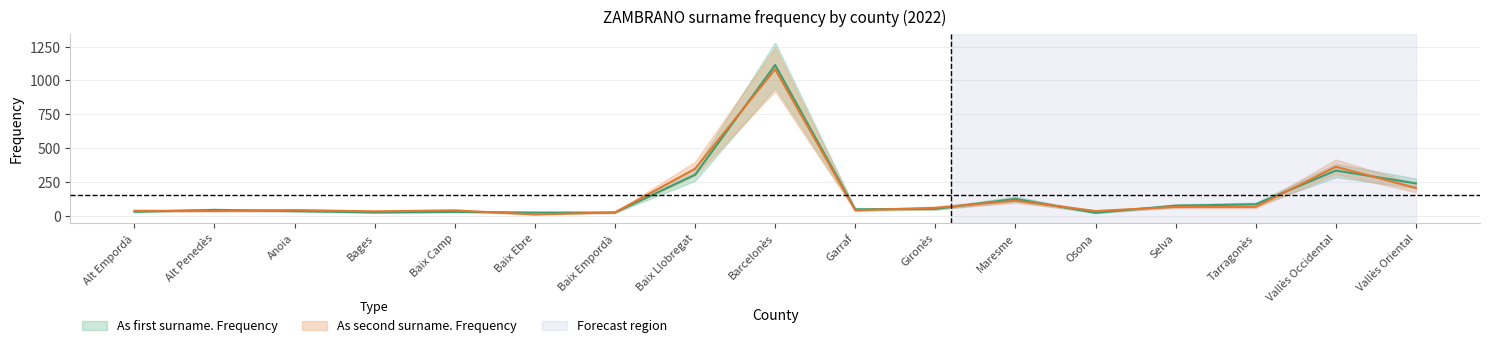

What is the difference between the As second surname. Frequency values at Maresme and Garraf?

71